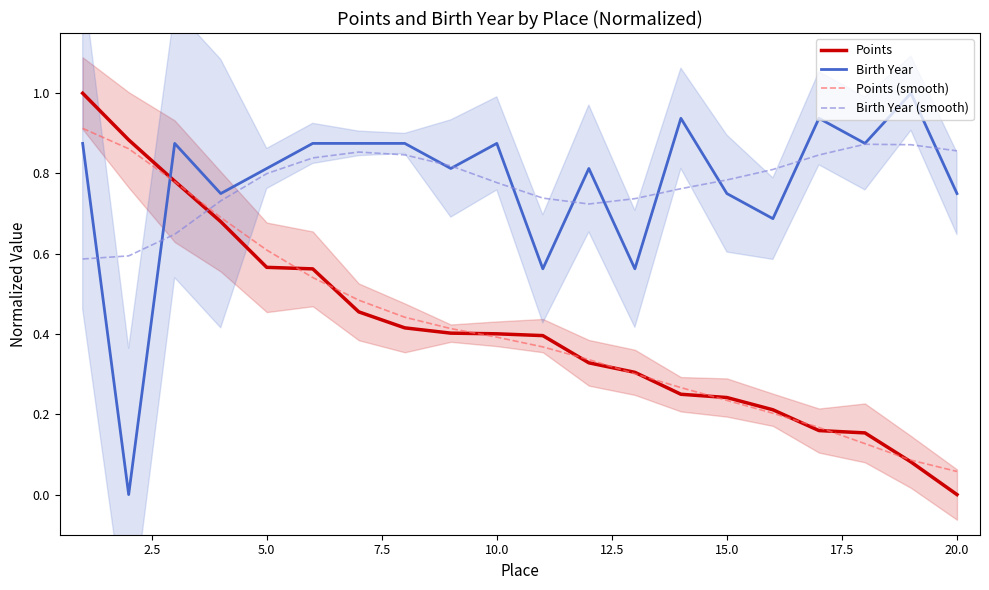

The Points (smooth) series shows 0.4 at 10.0. True or false?

True